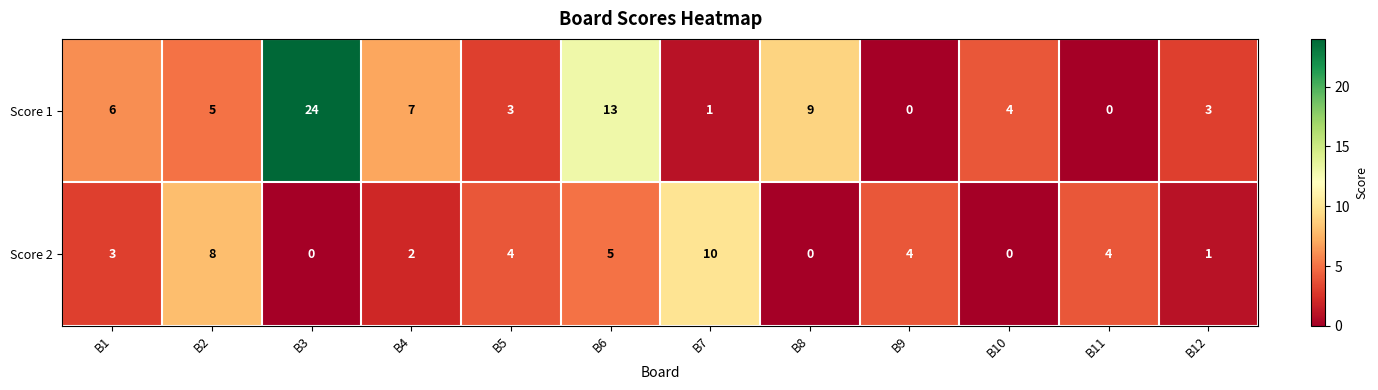

What is the spread (max minus min) of values at B10?

4